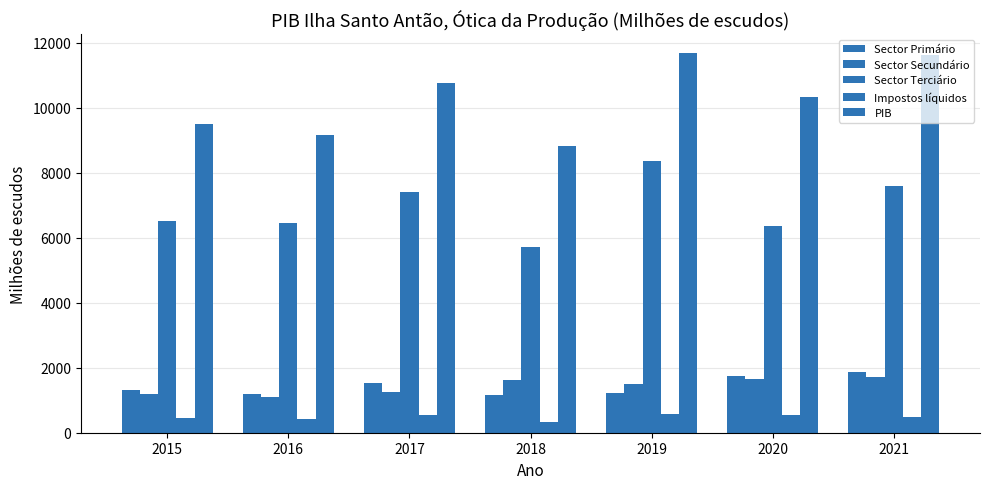

What is the value of the Sector Secundário bar at the 3rd from the left?

1260.3